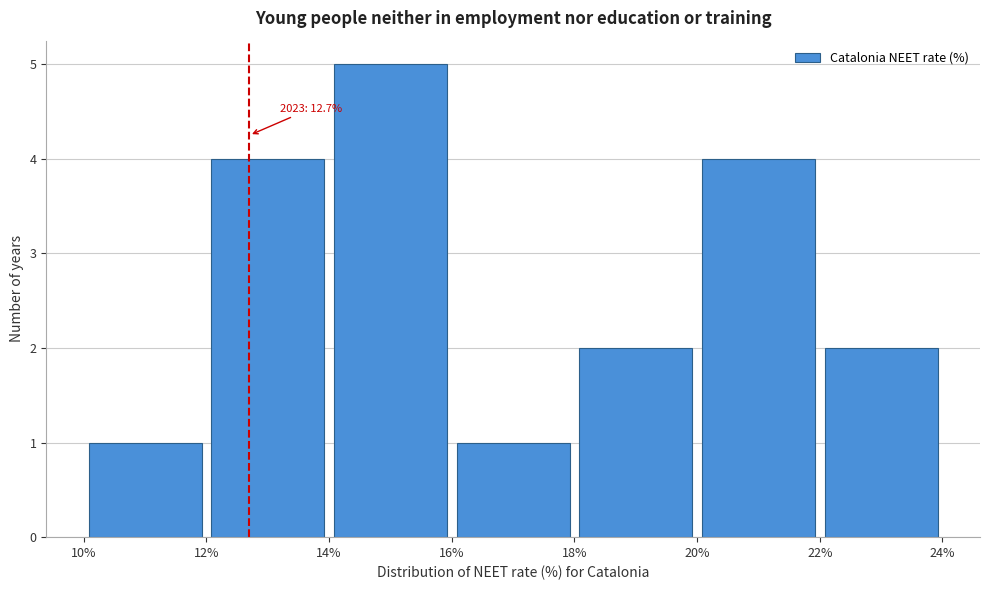

Over which range of the x-axis is the bar tallest?

14% to 16%